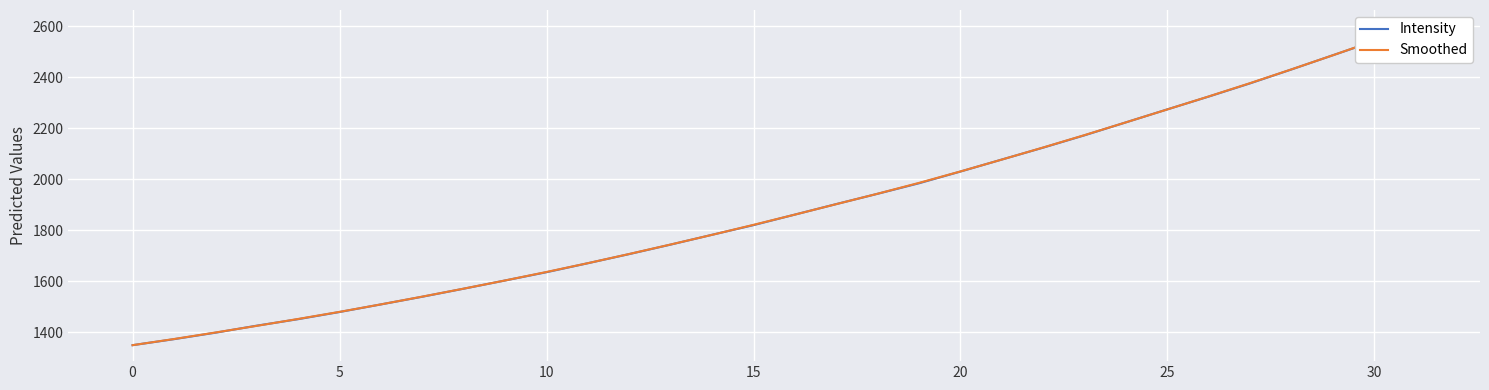

What is the difference between the highest and lowest values at 22?

0.6